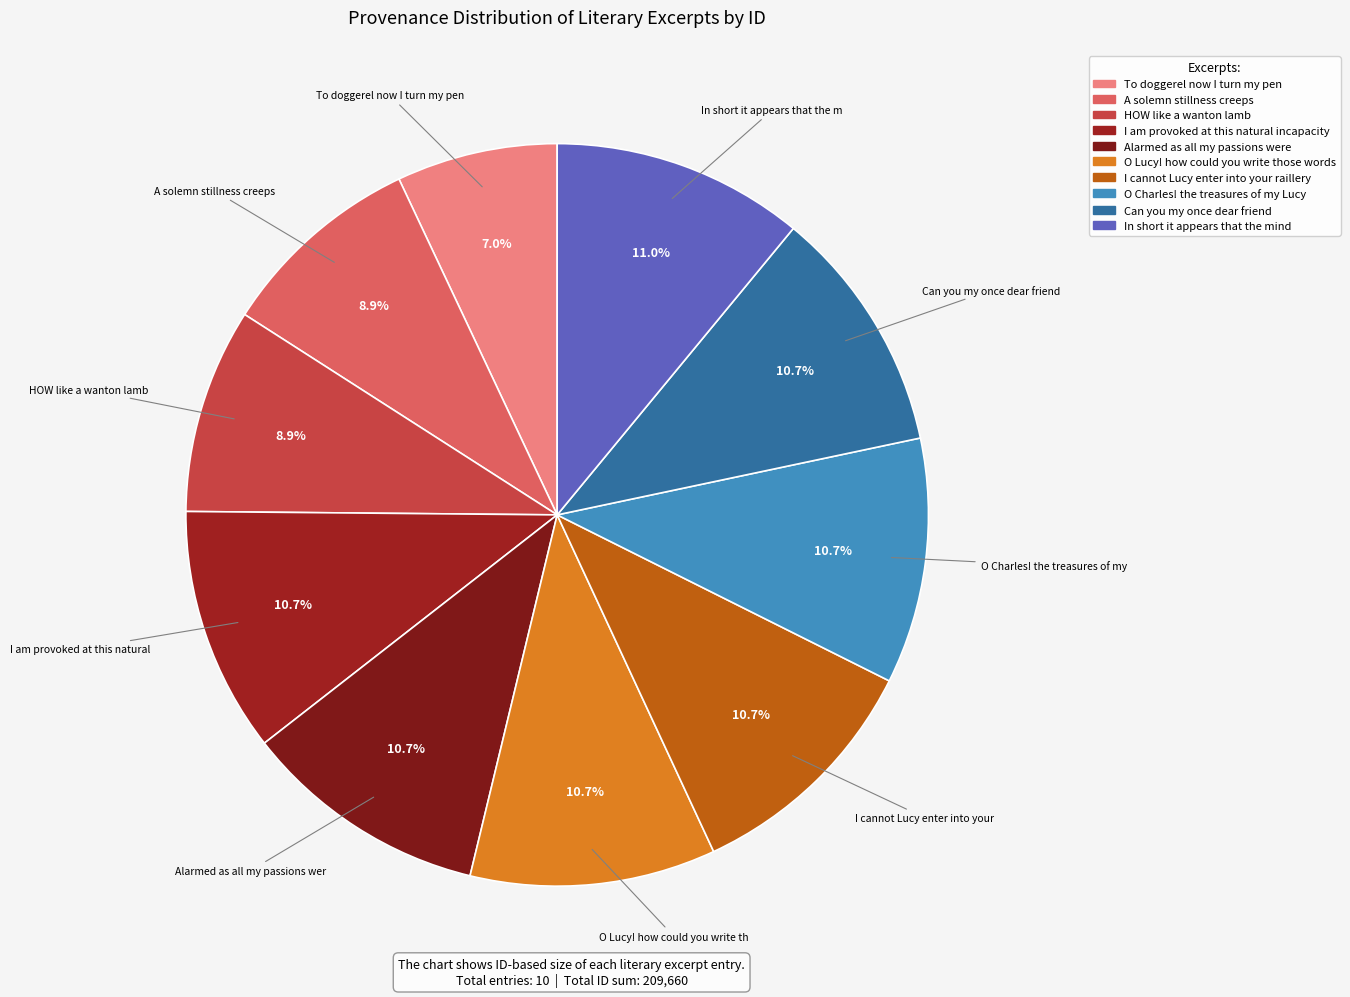

What is the total percentage of In short it appears that the mind and A solemn stillness creeps?

19.9%